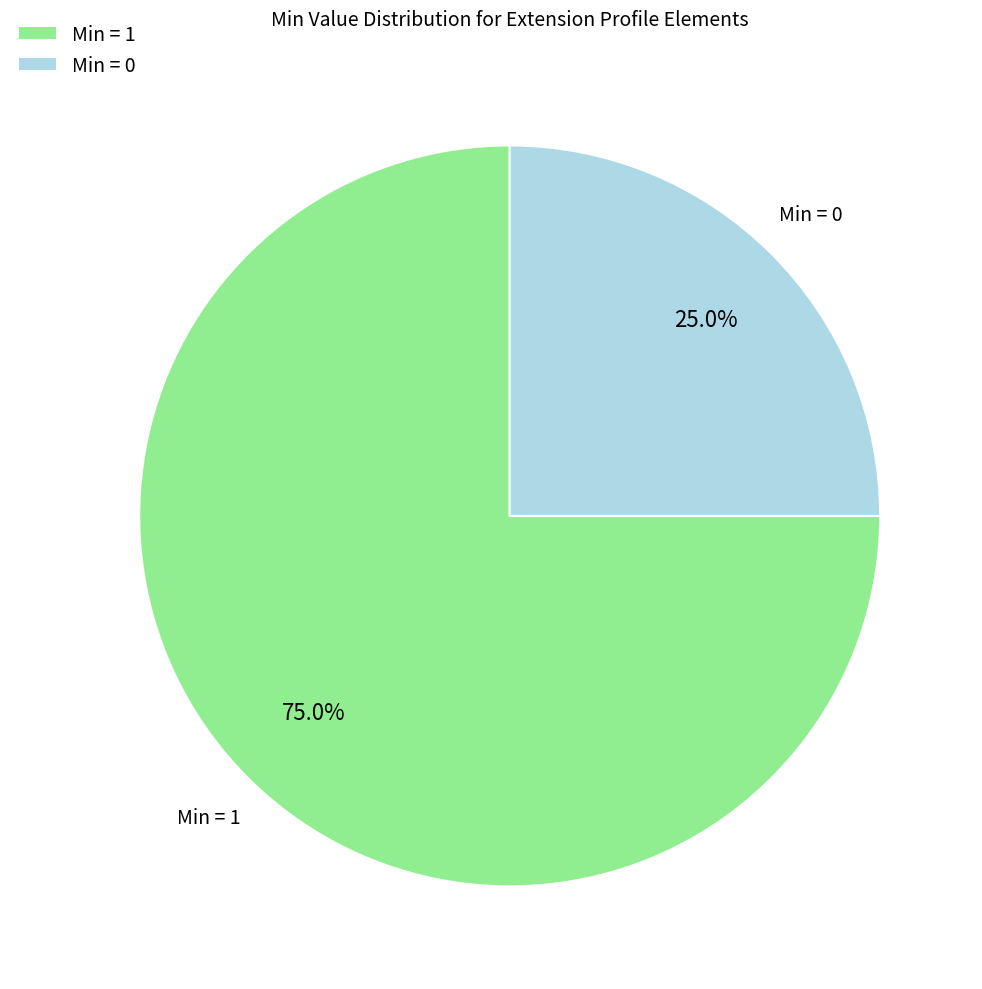

Which slice is the smallest?

Min = 0